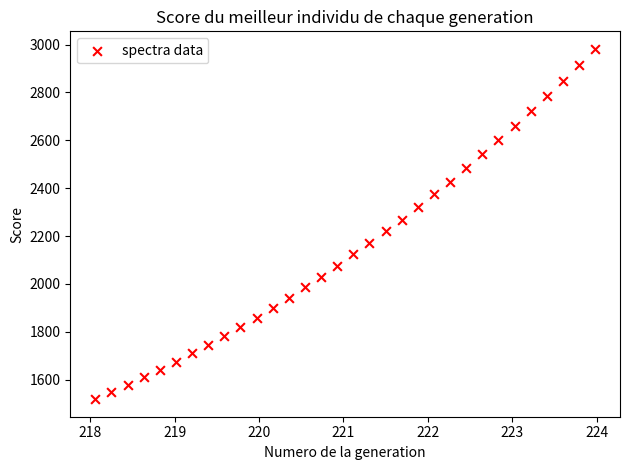

What is the range of X values (max minus min)?

5.9